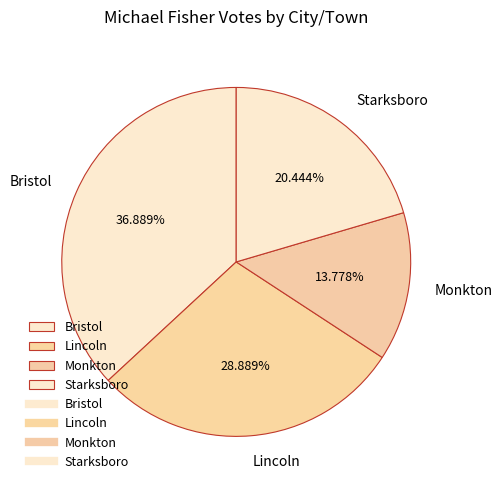

The Monkton slice represents 14% of the pie. True or false?

True